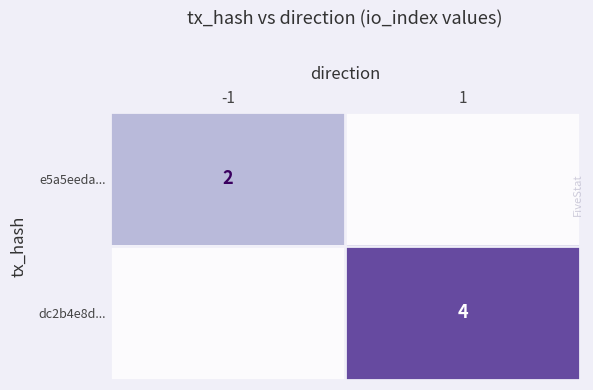

The value of dc2b4e8d... at 1 is 6. True or false?

False